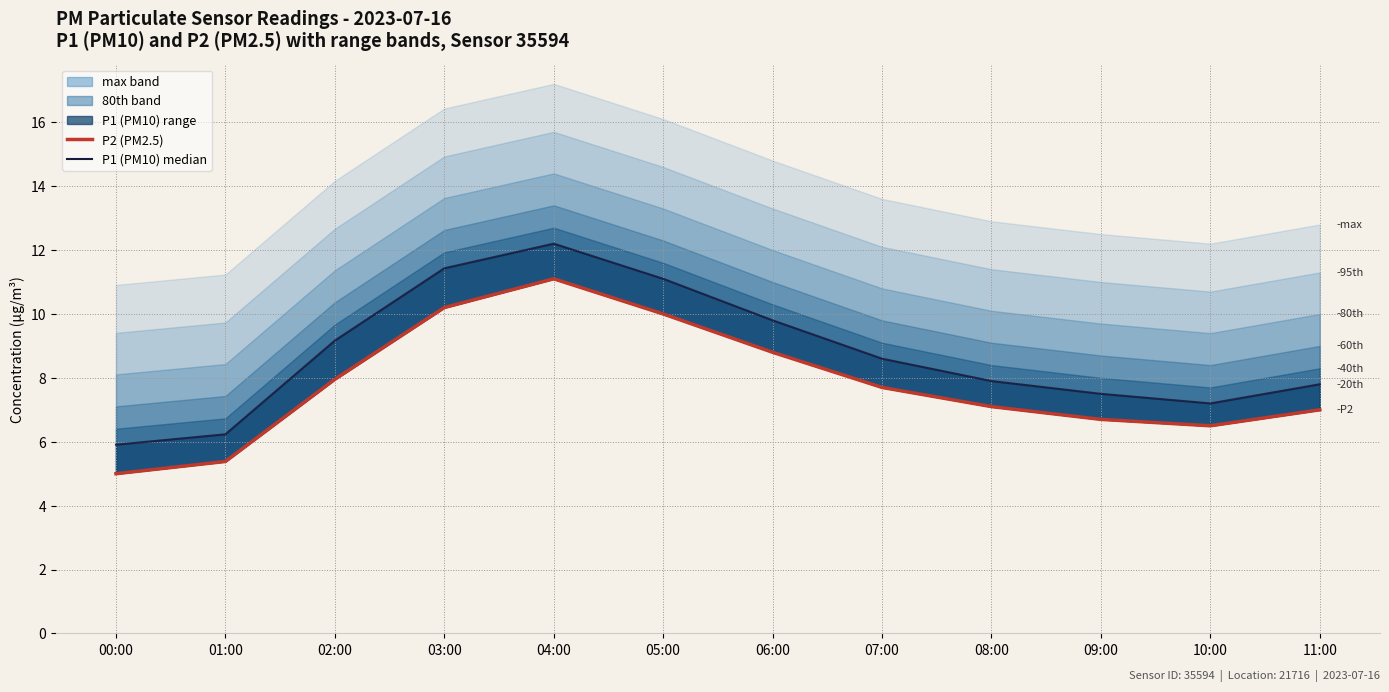

At how many categories does at least one series exceed 7?

10